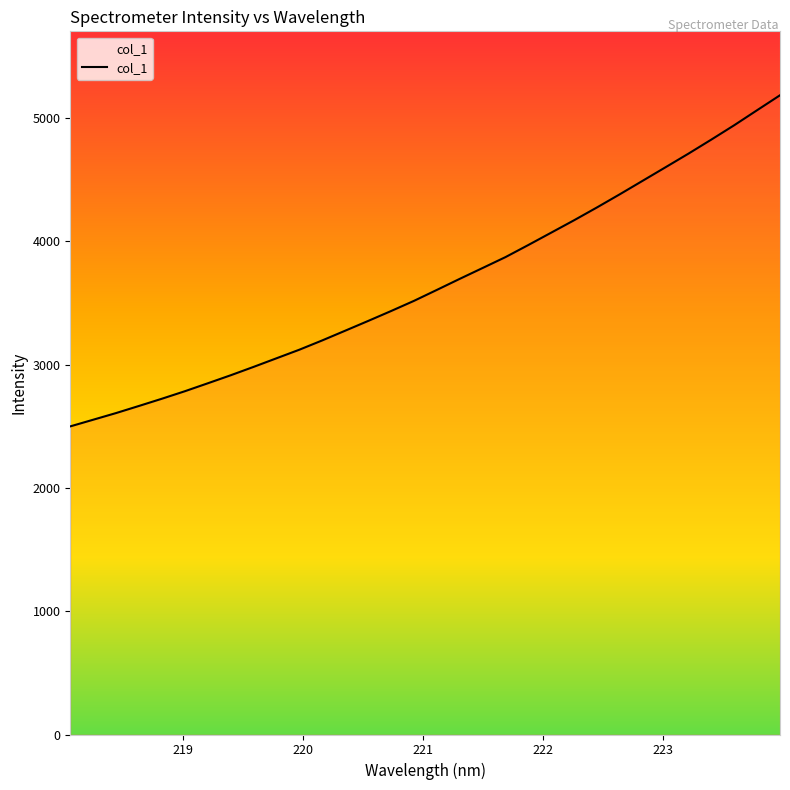

What is the sum of all values?

117181.9